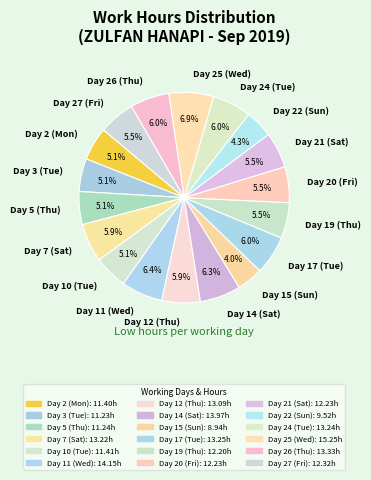

Between Day 3 (Tue) and Day 25 (Wed), which is larger?

Day 25 (Wed)